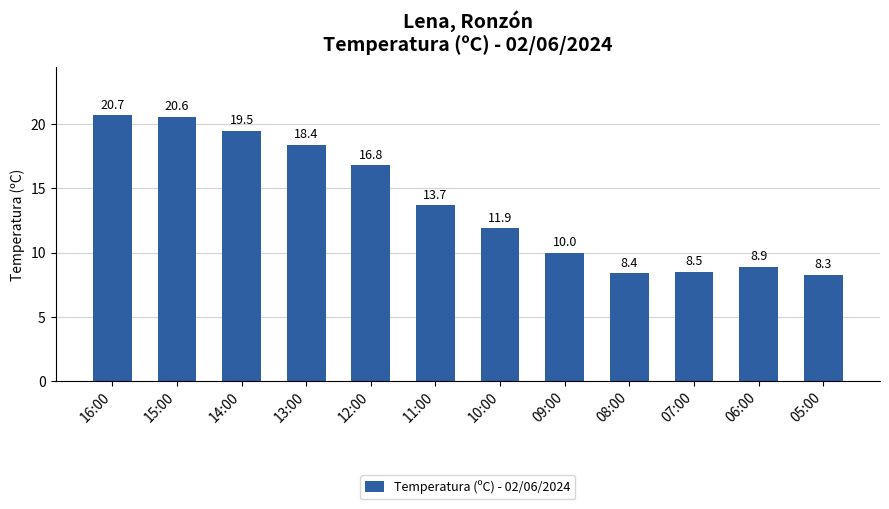

How many bars are there in total?

12